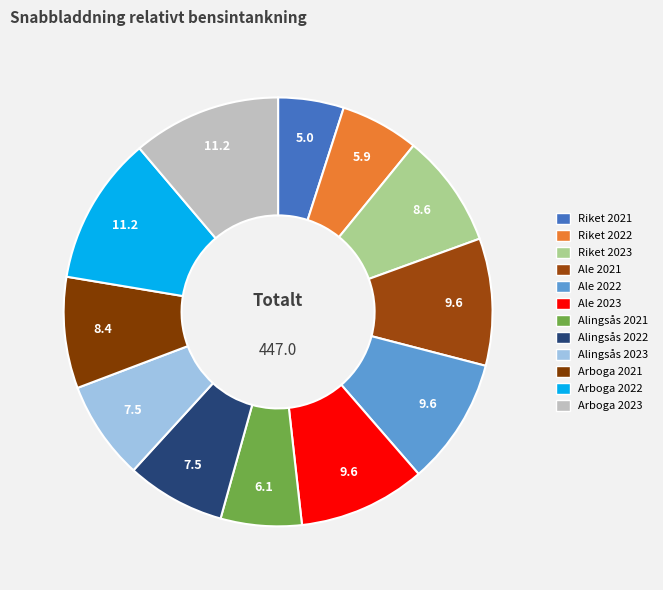

How many segments does this pie chart have?

12